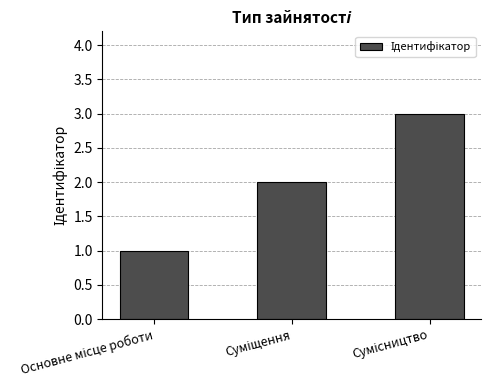

What is the greatest value displayed?

3